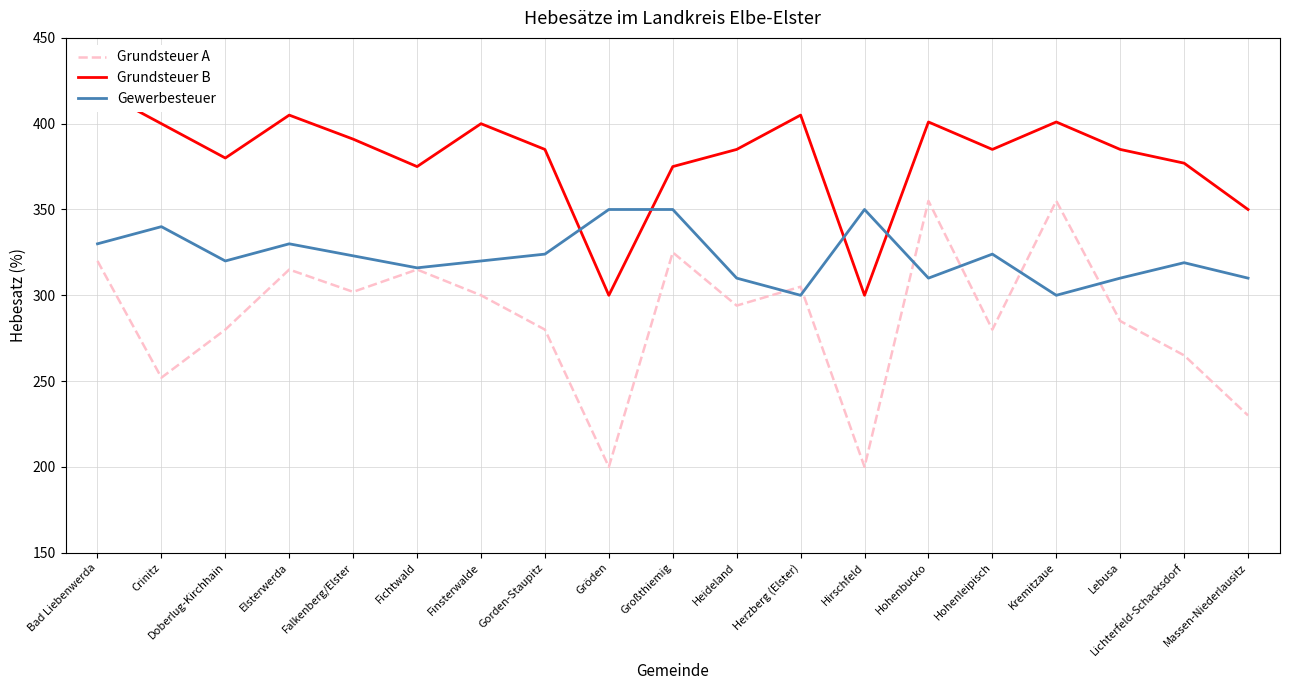

How many series are shown in this chart?

3